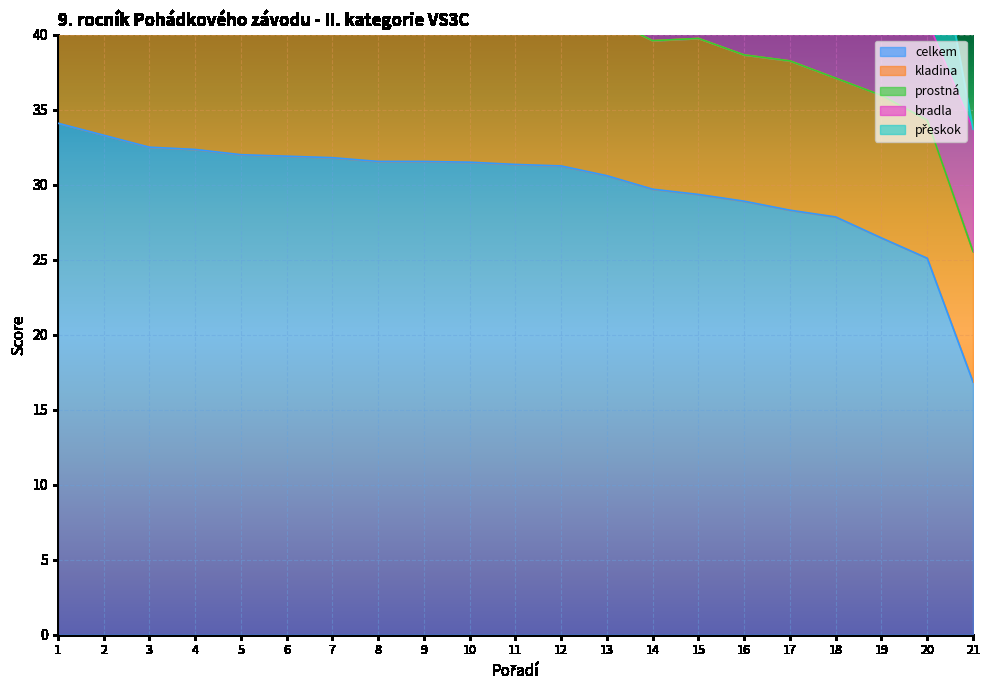

What is the difference between the highest and lowest values at 19?

26.4